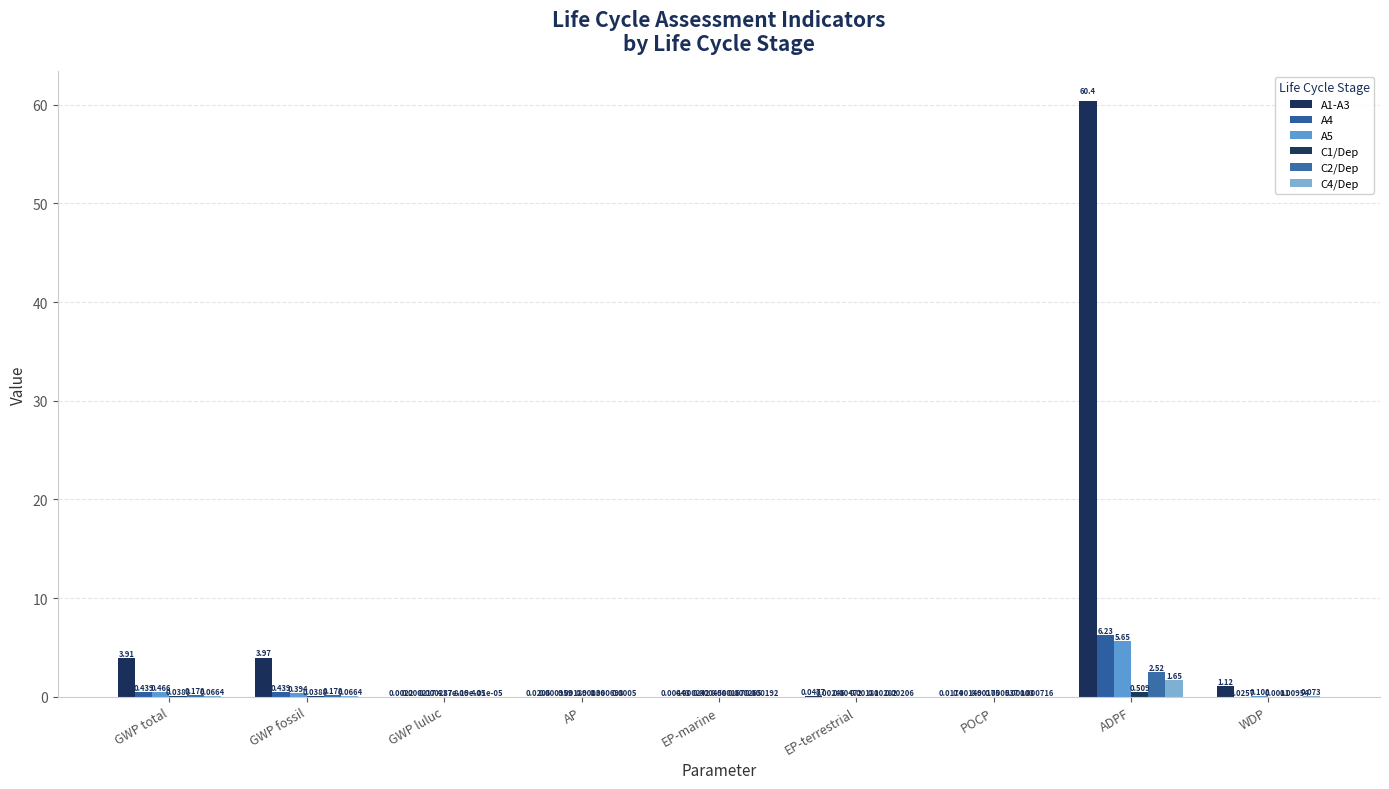

At which category is the sum across all series the highest?

ADPF